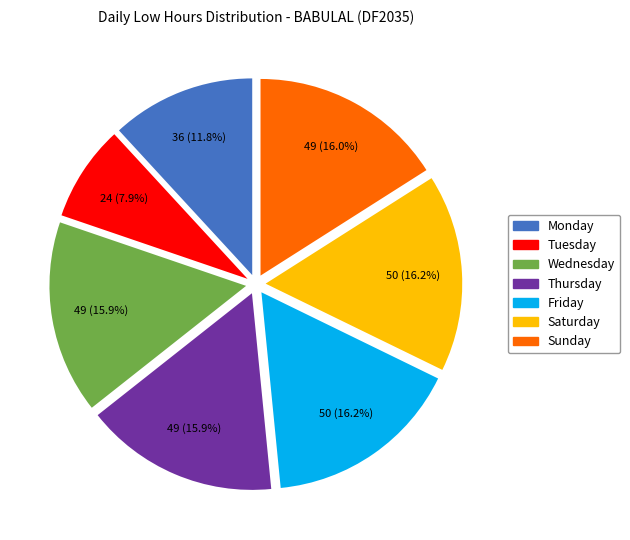

Is there a majority slice in this chart?

No